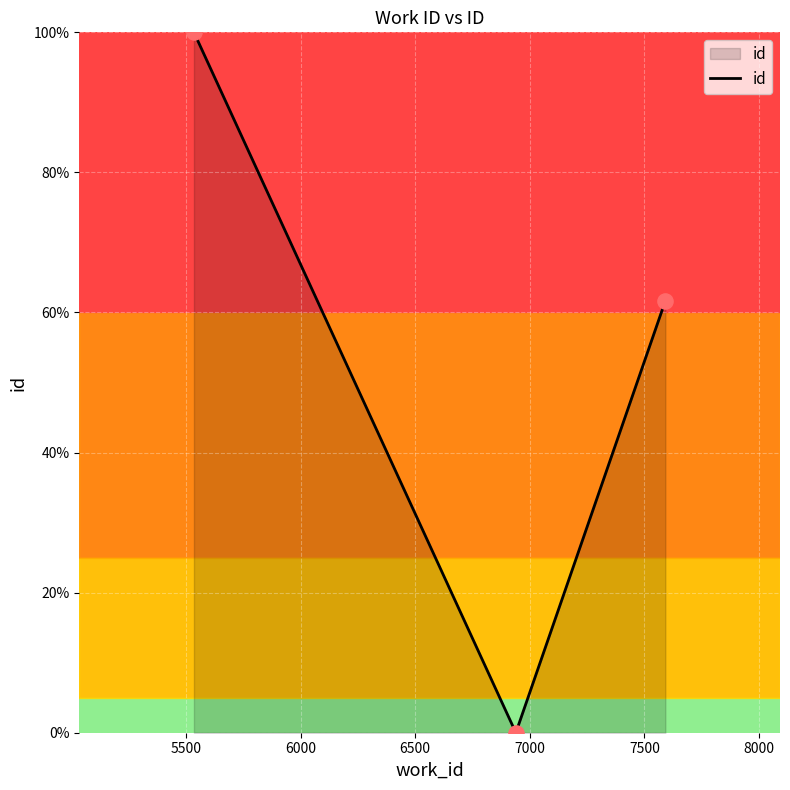

What is the difference between the maximum and second lowest values?

38.3